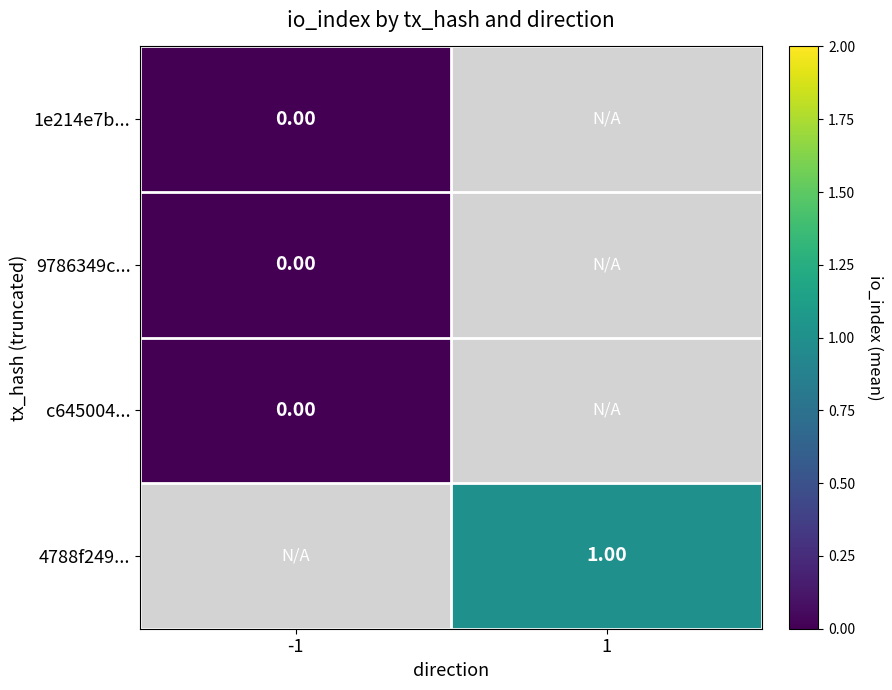

At how many categories does at least one series exceed 0?

1